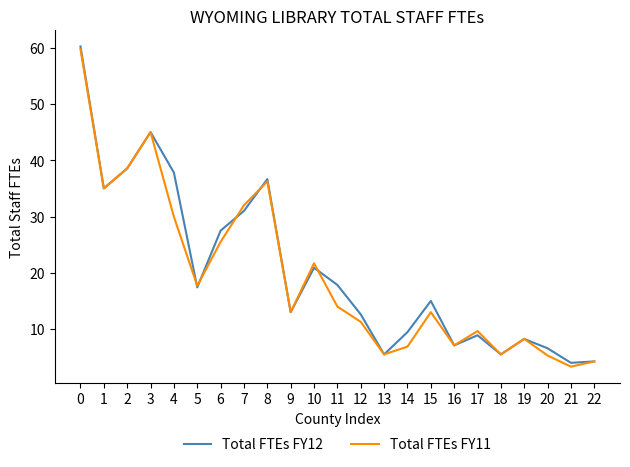

Which series changed the most between 17 and 21?

Total FTEs FY11